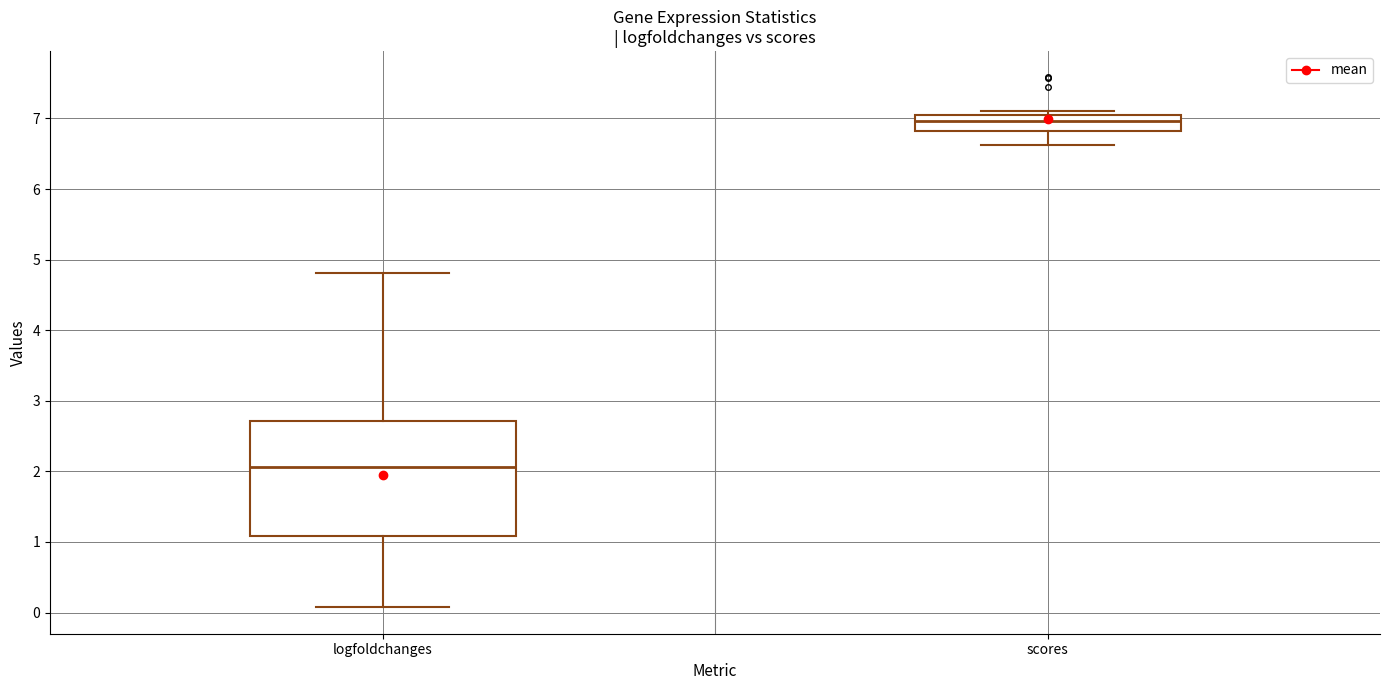

Which box is the tallest, from its lower edge to its upper edge?

logfoldchanges